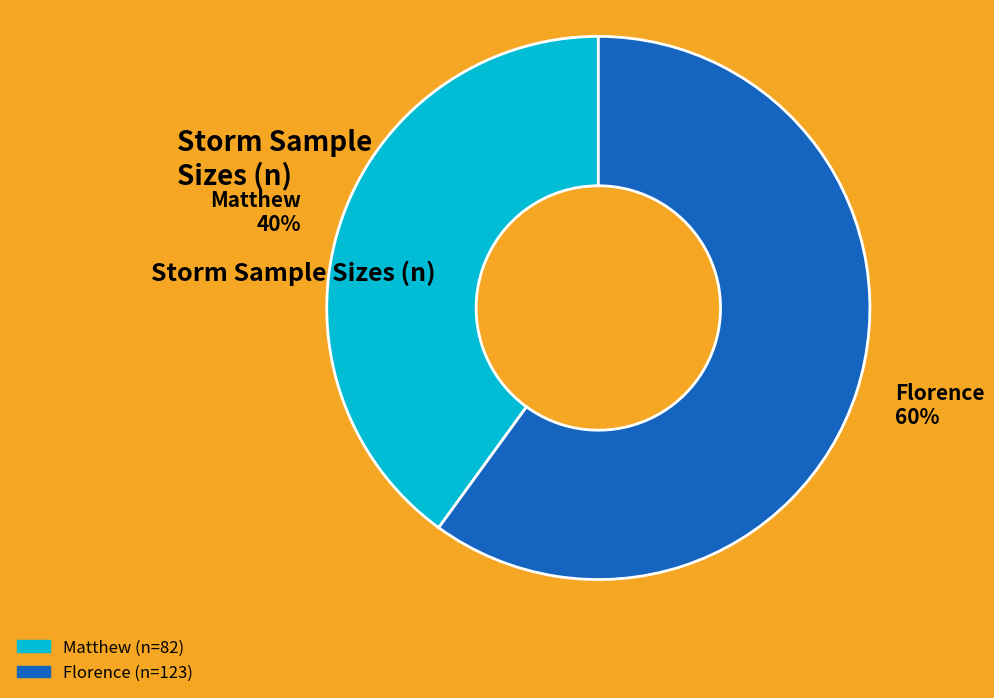

What is the largest slice in the pie chart?

Florence